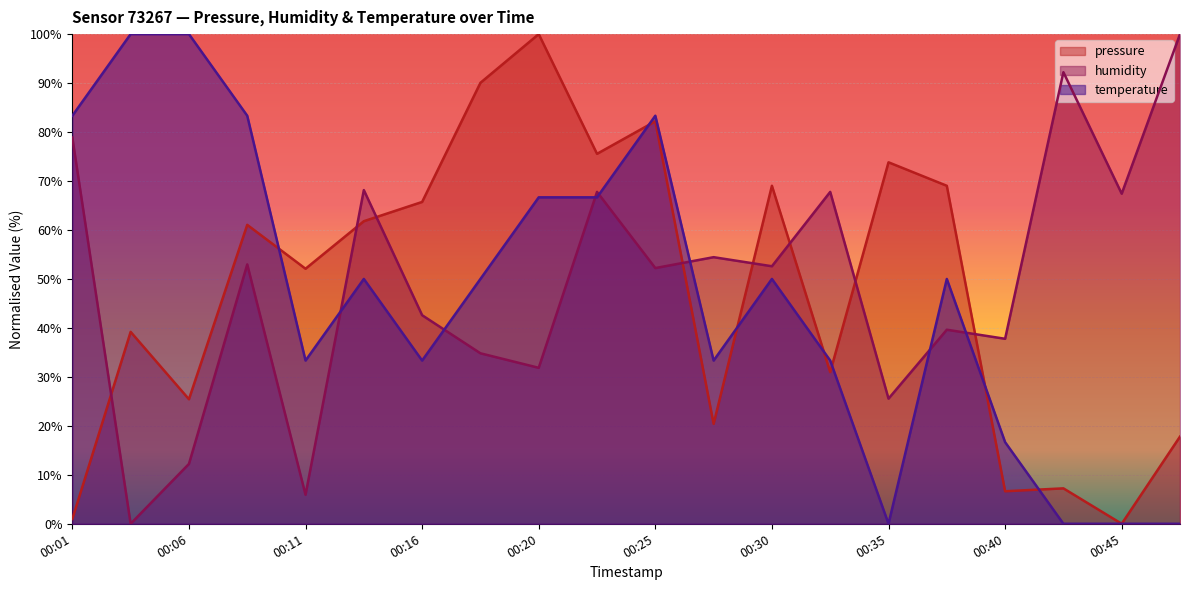

The temperature series shows 33.6 at 00:06. True or false?

False